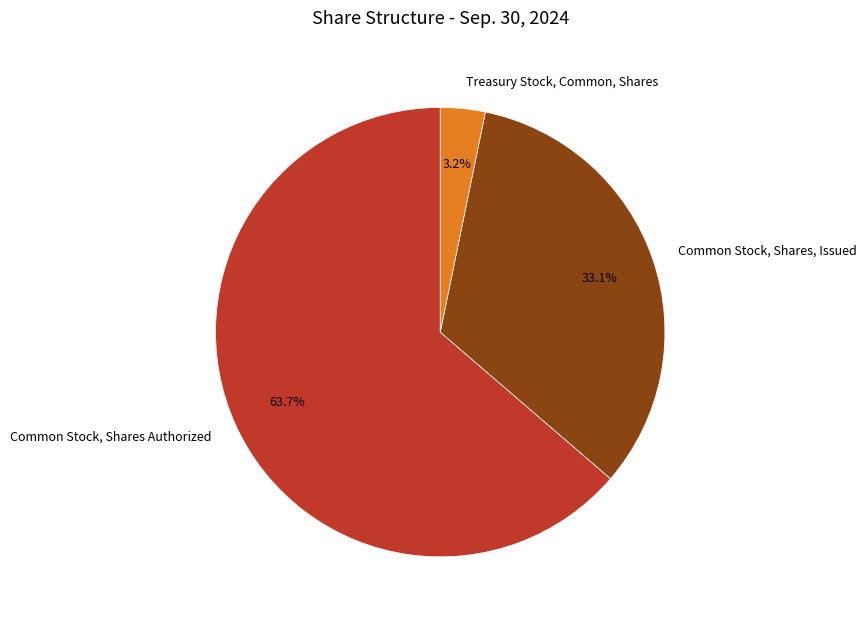

Which category has the smallest portion of the pie?

Treasury Stock, Common, Shares